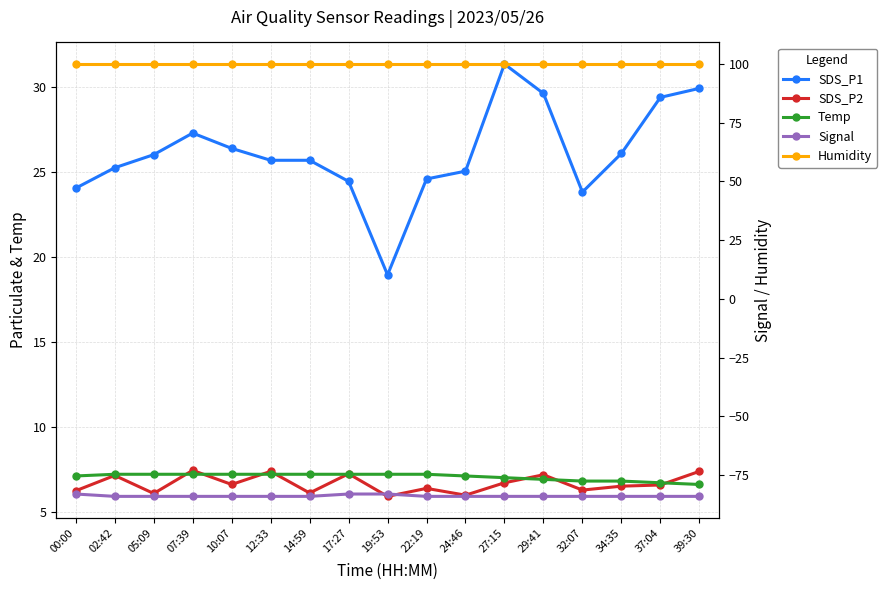

List the labels in order of Signal value, smallest first.

02:42, 05:09, 07:39, 10:07, 12:33, 14:59, 22:19, 24:46, 27:15, 29:41, 32:07, 34:35, 37:04, 39:30, 00:00, 17:27, 19:53